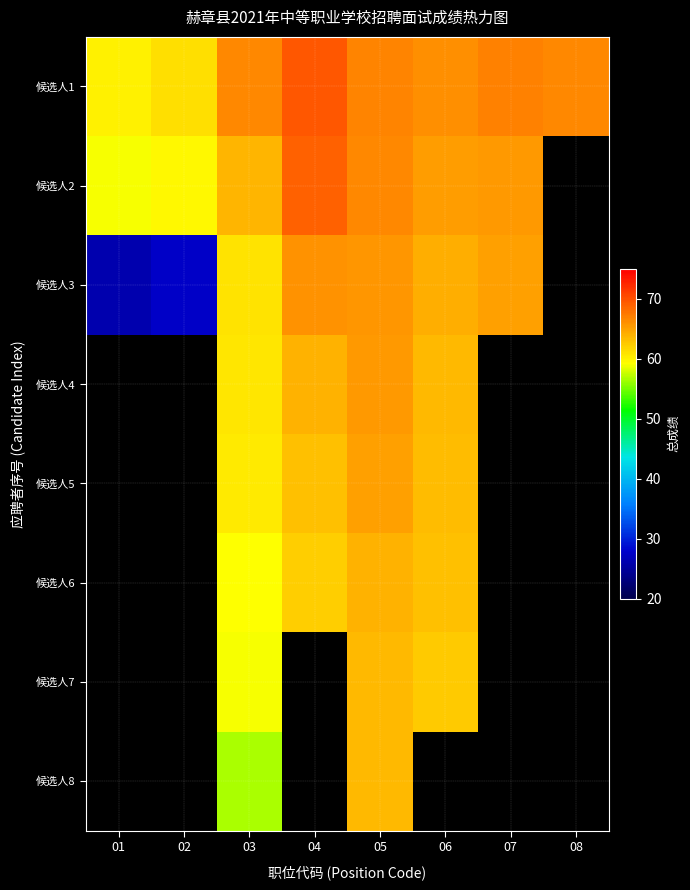

At which label does 候选人8 first exceed 63?

05